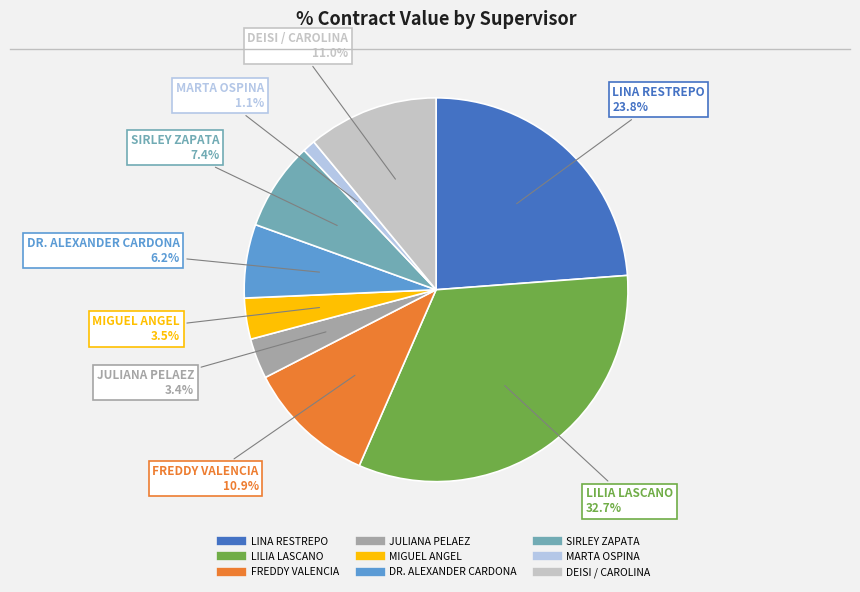

Which slice is the largest?

LILIA LASCANO